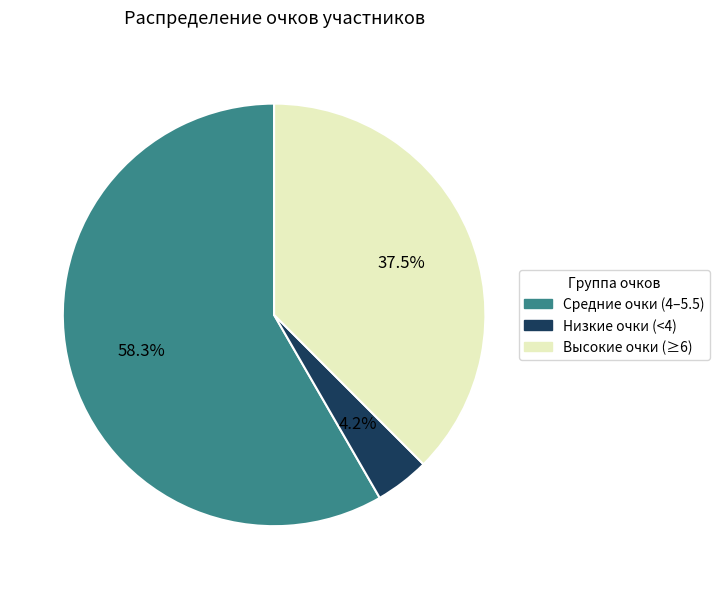

Is there a majority slice in this chart?

Yes